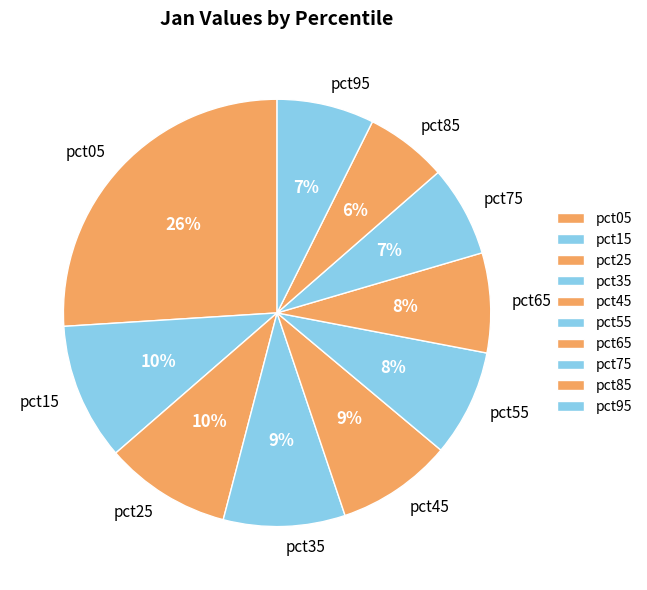

Is it true that pct45 is 9% of the pie?

True